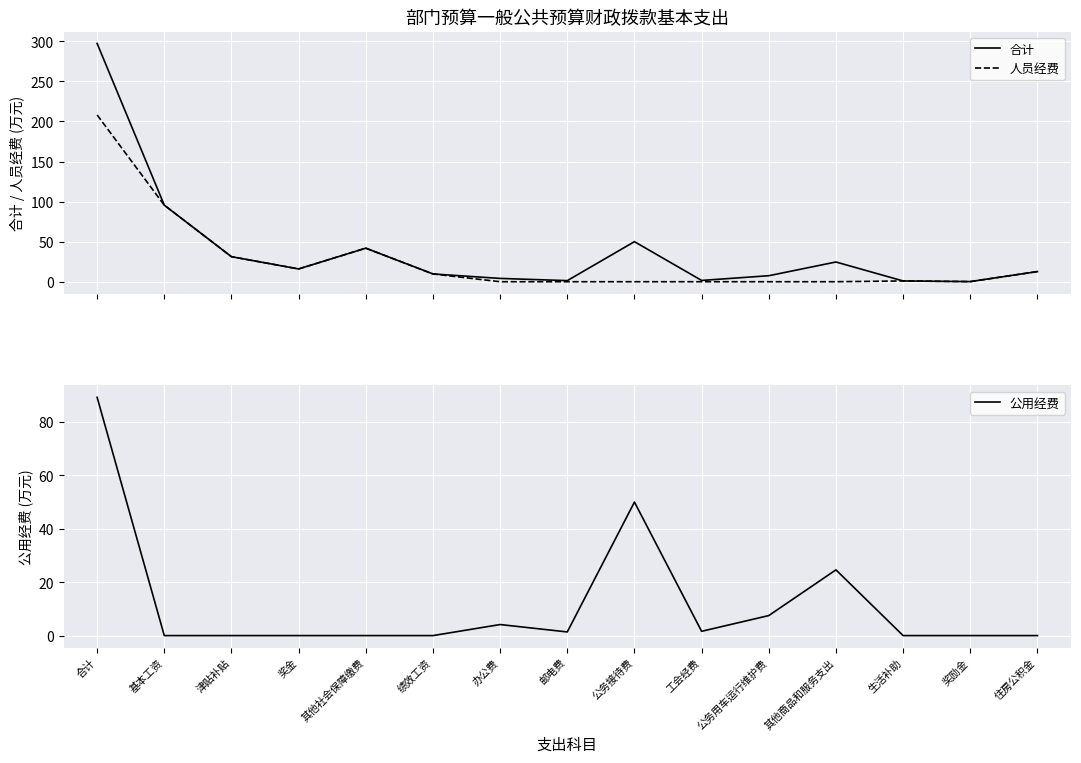

Is the value of 合计 at 生活补助 greater than the value of 人员经费 at 奖金?

No